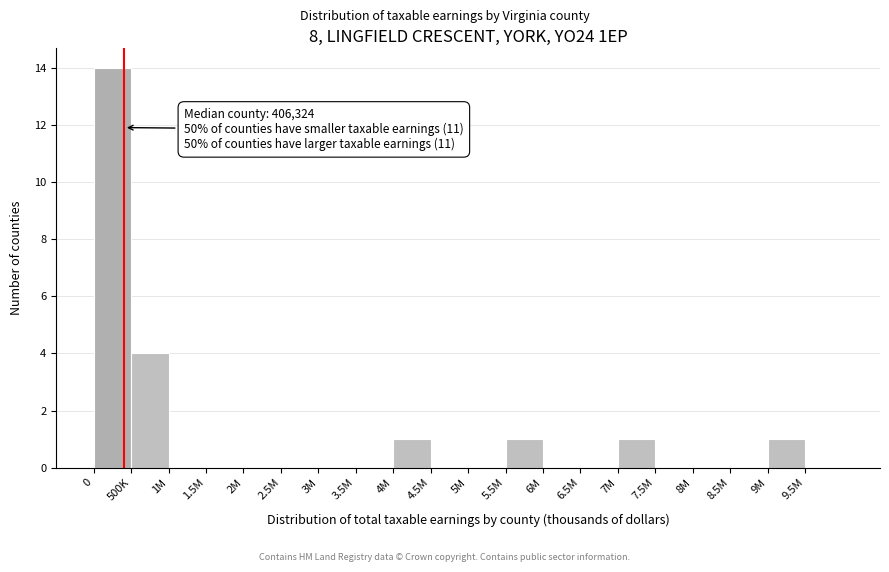

Reading left to right, list all the values displayed in this chart.

0=14	500K=4	1M=0	1.5M=0	2M=0	2.5M=0	3M=0	3.5M=0	4M=1	4.5M=0	5M=0	5.5M=1	6M=0	6.5M=0	7M=1	7.5M=0	8M=0	8.5M=0	9M=1	9.5M=0